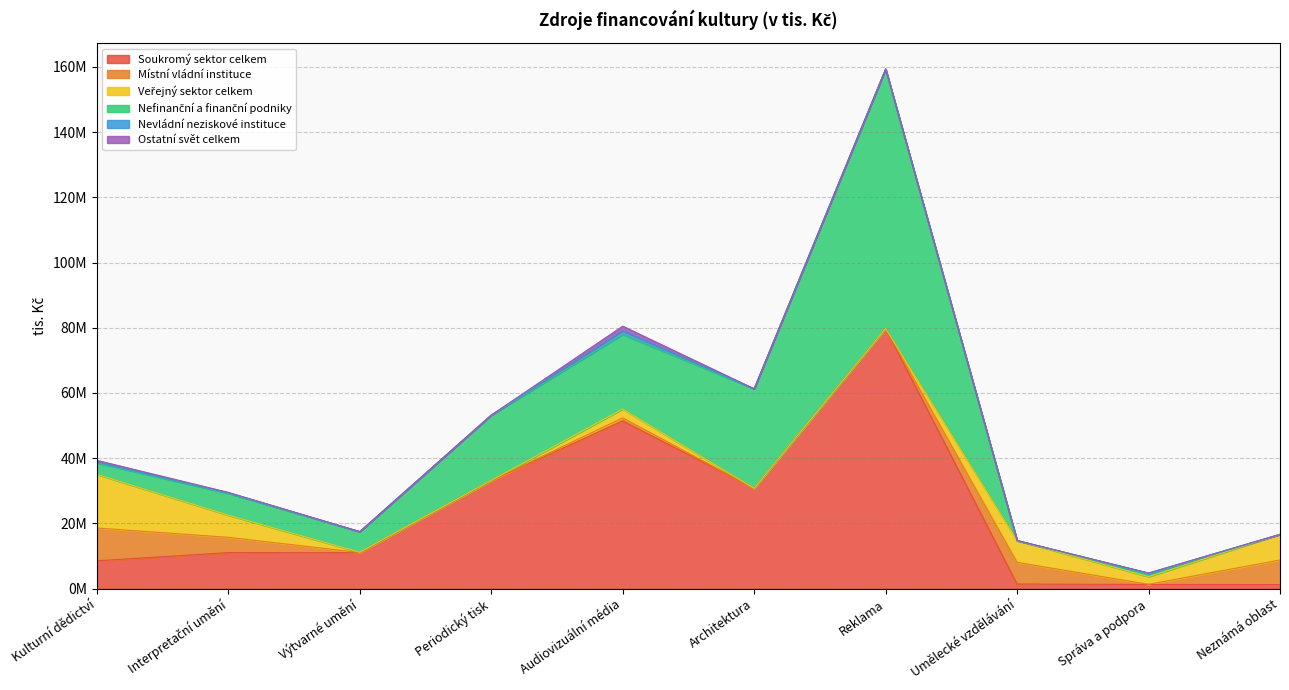

Rank the series by their maximum value, from lowest to highest.

Nevládní neziskové instituce, Ostatní svět celkem, Místní vládní instituce, Veřejný sektor celkem, Nefinanční a finanční podniky, Soukromý sektor celkem